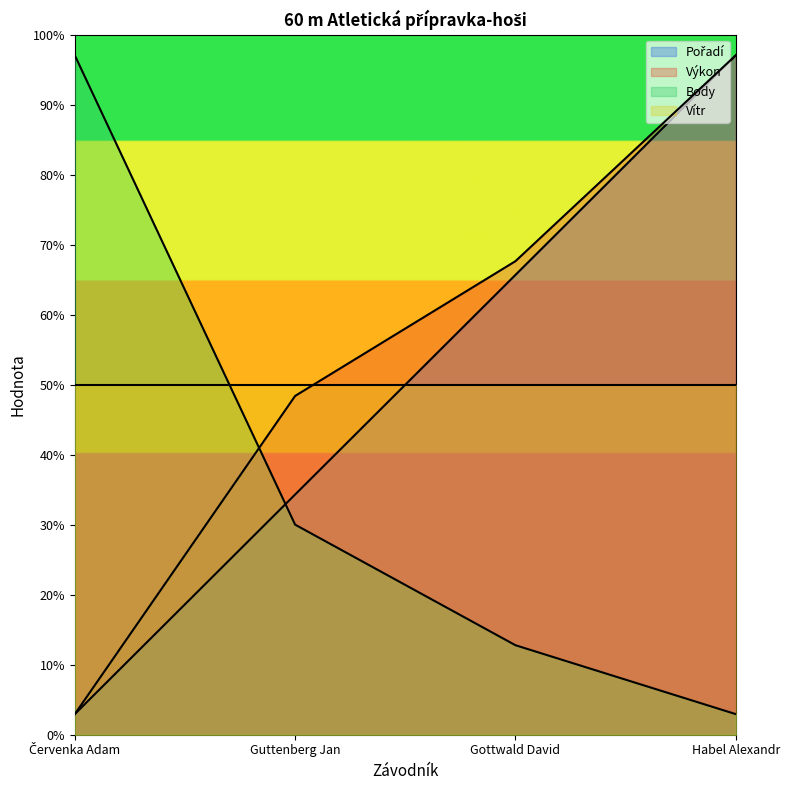

What is the sum of all Body values?

242.7